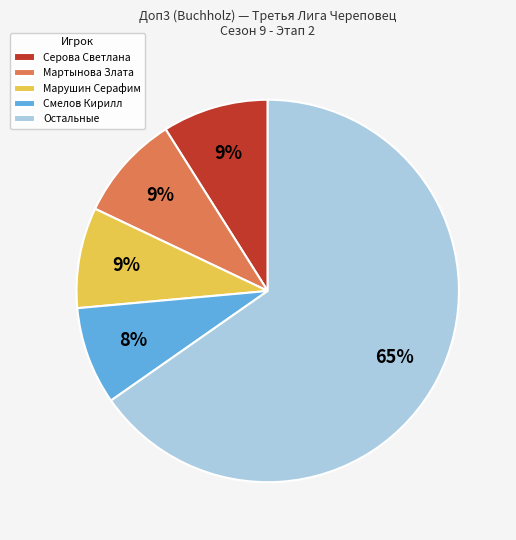

Count the number of slices in the pie.

5